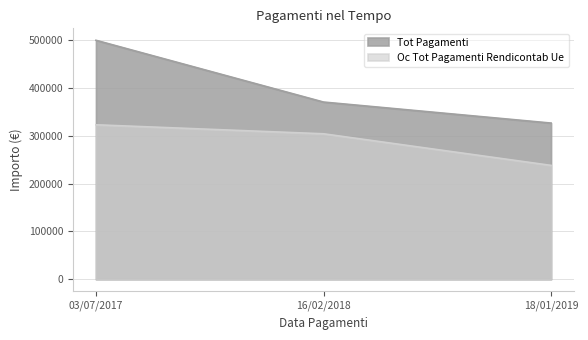

Count the number of categories in the chart.

3